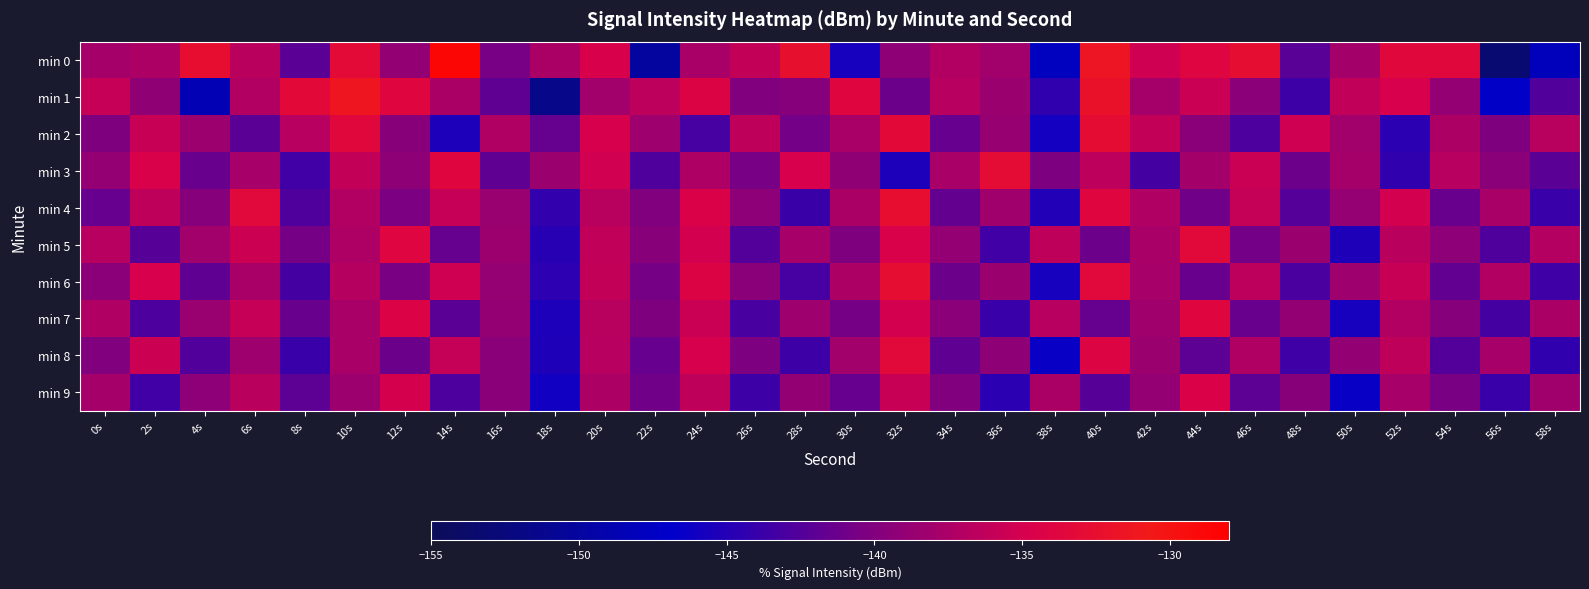

What is the total value across all series at 52s?

-1375.9